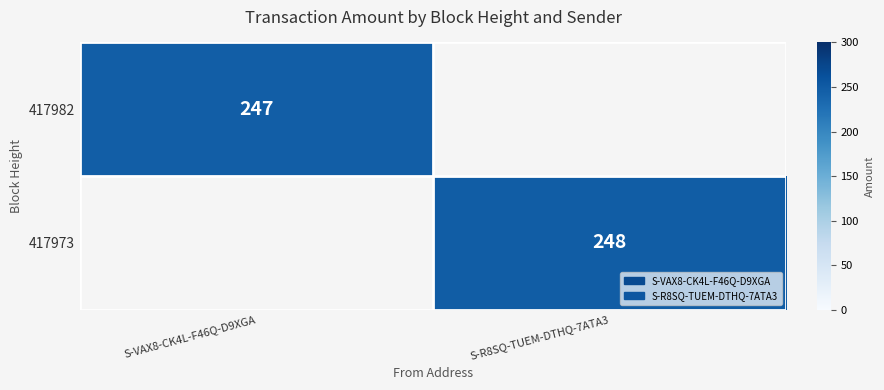

The 417982 series shows 108 at S-VAX8-CK4L-F46Q-D9XGA. True or false?

False